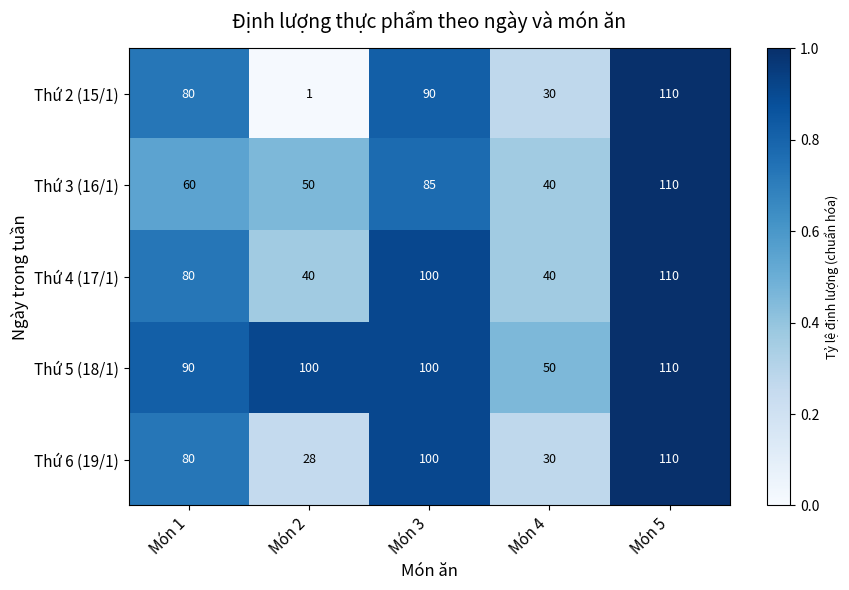

List the labels in order of Thứ 6 (19/1) value, smallest first.

Món 2, Món 4, Món 1, Món 3, Món 5